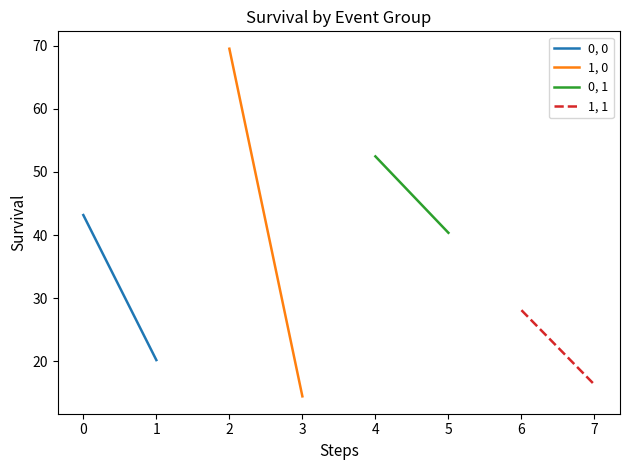

List the series in order of their overall mean, lowest first.

1, 1, 0, 0, 1, 0, 0, 1